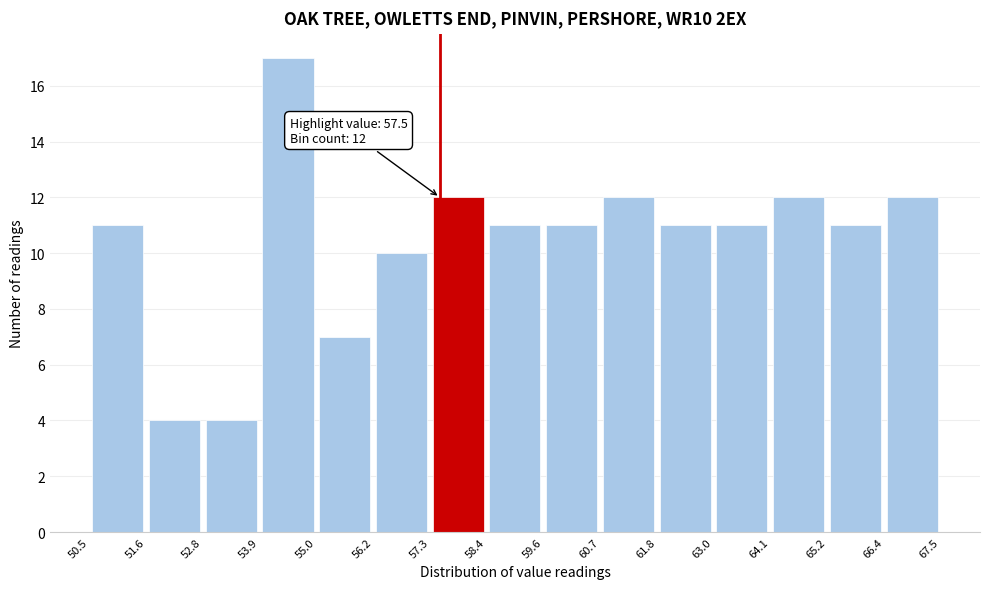

Which range on the x-axis has the tallest bar?

53.9 to 55.0